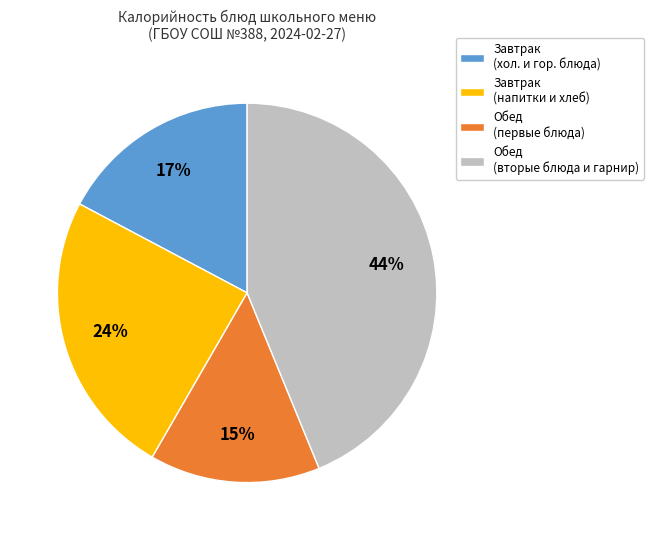

To the nearest percent, what is the difference between the largest and smallest slice percentages?

29%